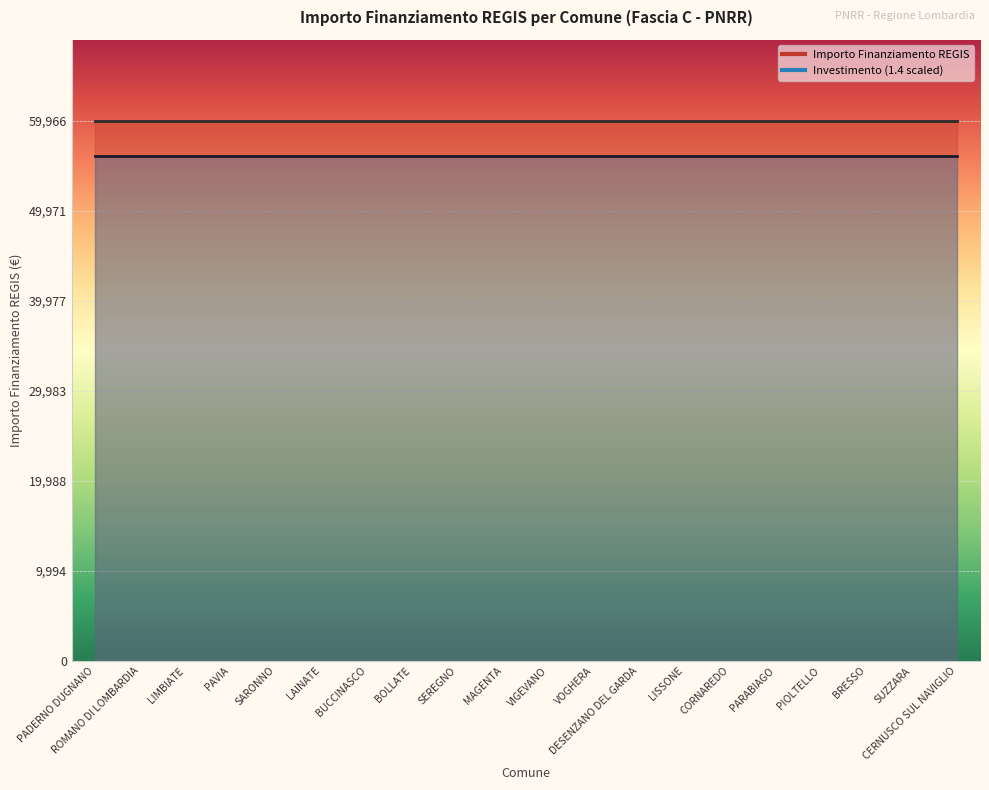

True or false: Concluso has more than 2 interior local peaks.

False